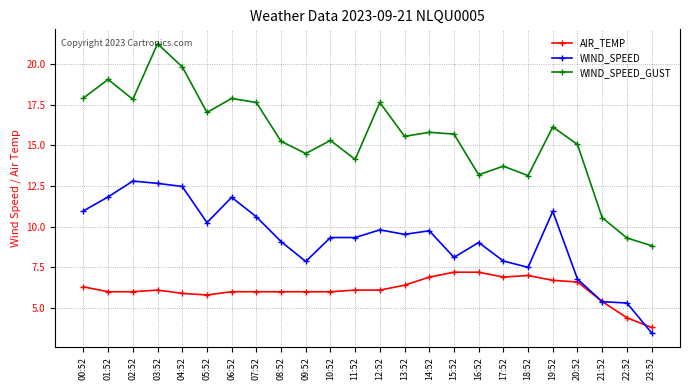

The value of WIND_SPEED_GUST at 13:52 is 15.6. True or false?

True